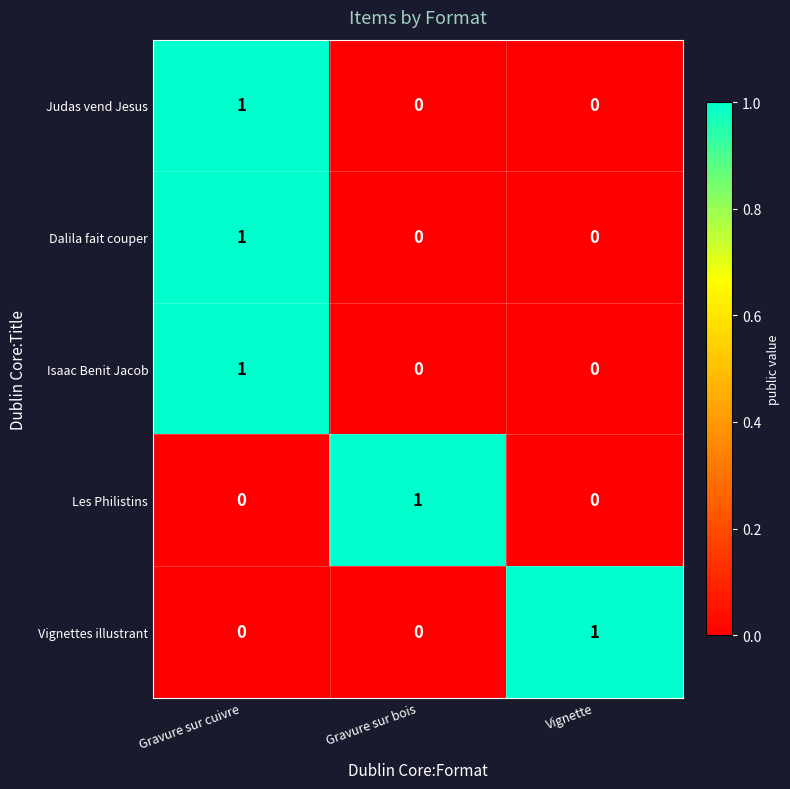

The Les Philistins series shows -1 at Gravure sur cuivre. True or false?

False